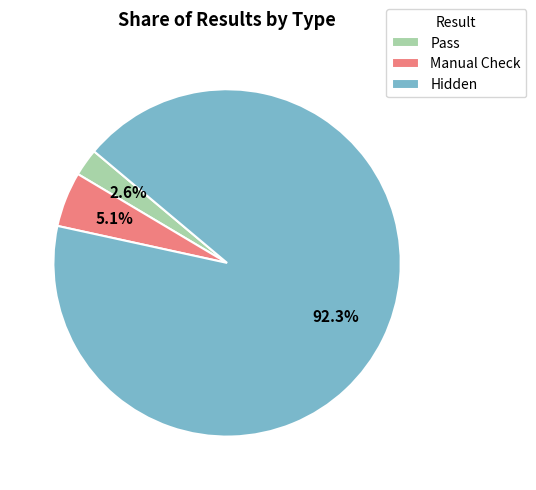

True or false: Manual Check accounts for 1% of the total.

False